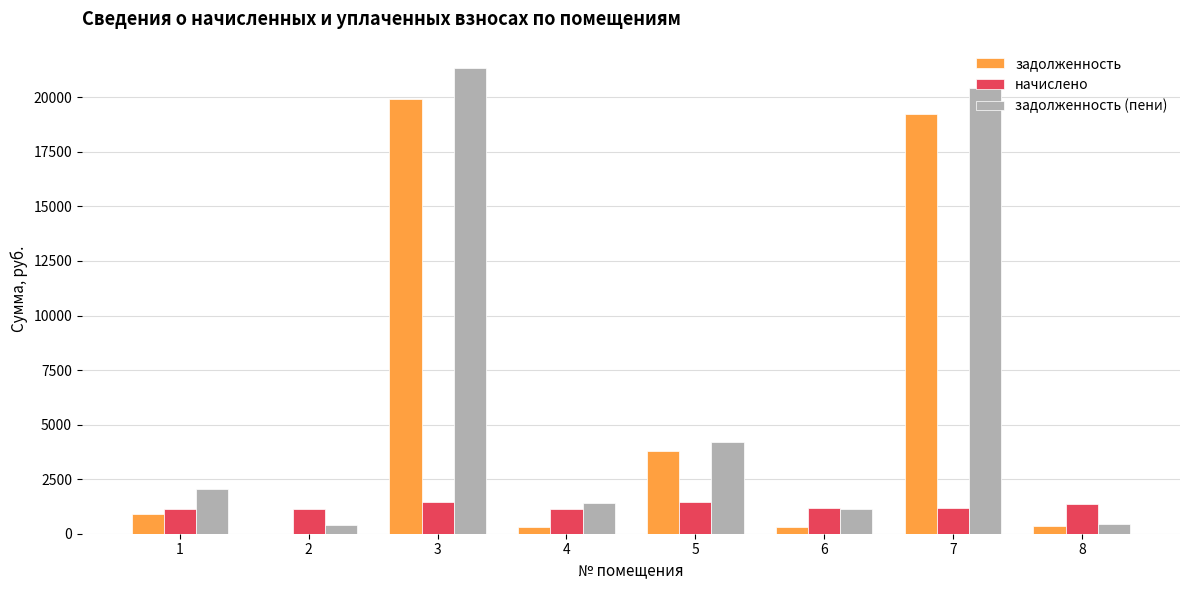

Is it true that начислено equals 1192.8 at 7?

True